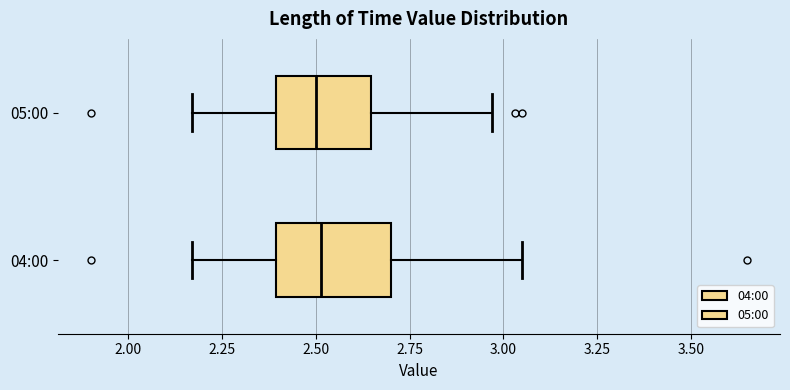

Reading bottom to top, read every box against the x-axis: the position of its median line, the range the box covers, and the ends of its whiskers. The values are not printed on the chart, so give them approximately, as read against the axis.

04:00: median 2.50, box 2.40 to 2.70, whiskers 2.15 to 3.05
05:00: median 2.50, box 2.40 to 2.65, whiskers 2.15 to 2.95